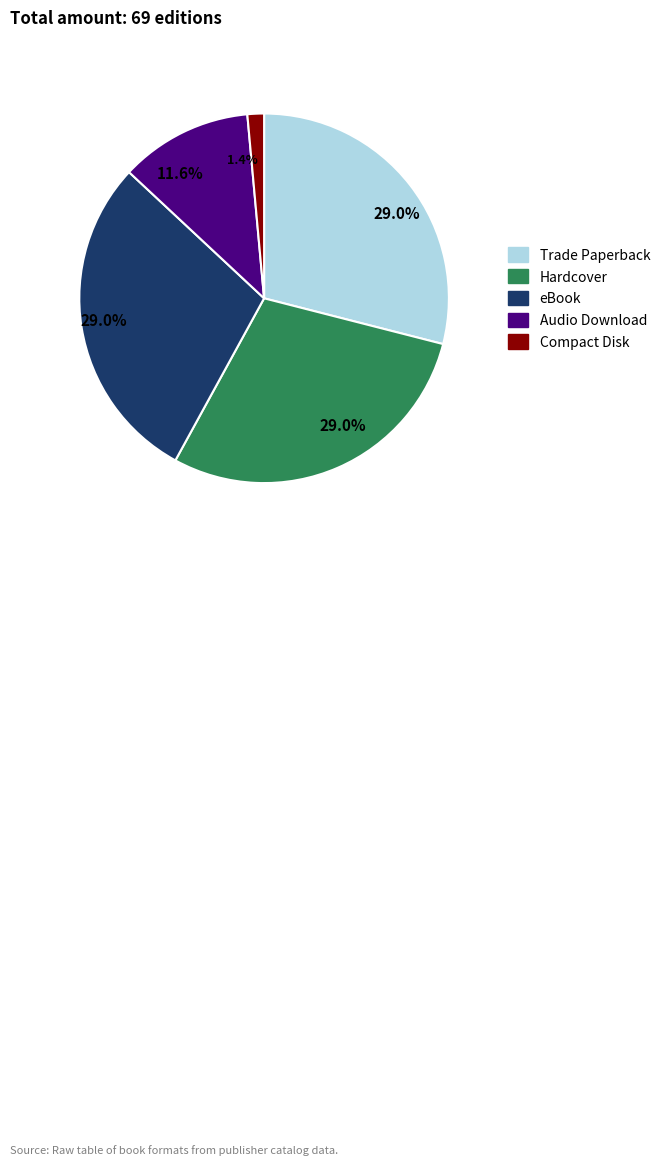

Is there a majority slice in this chart?

No